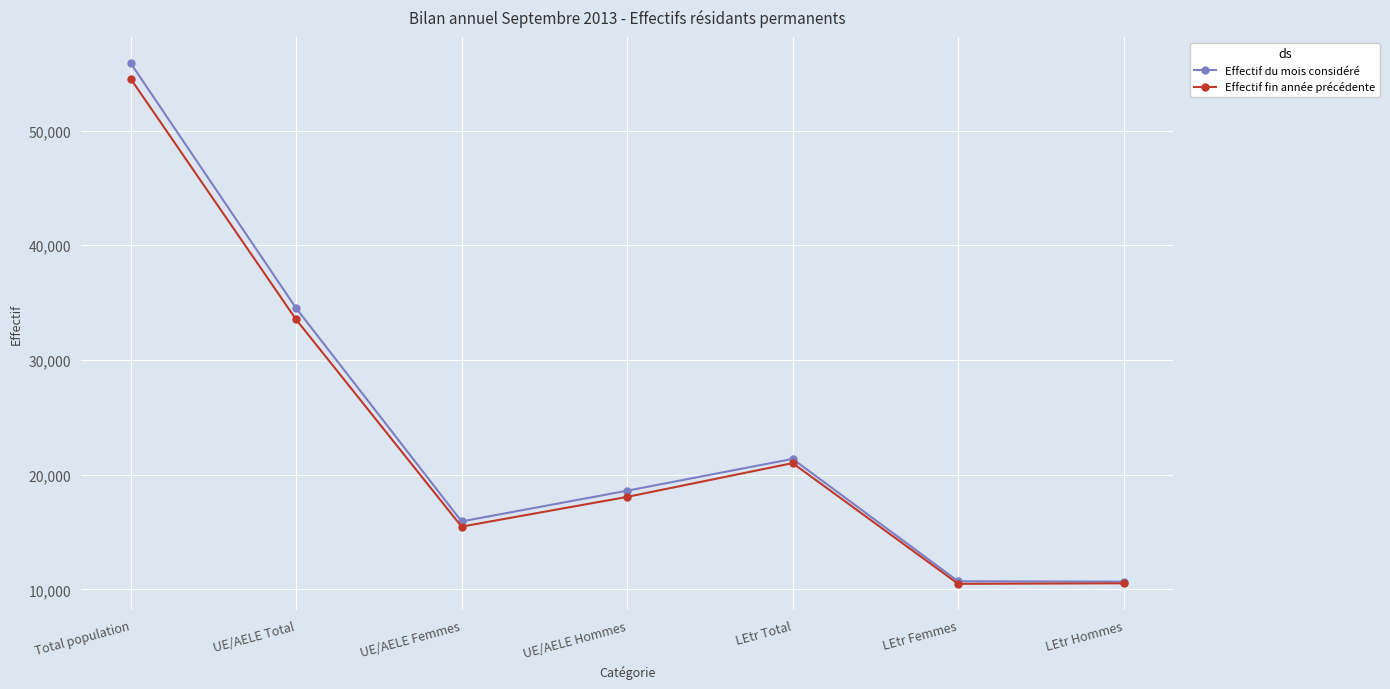

How many lines are shown in the chart?

2